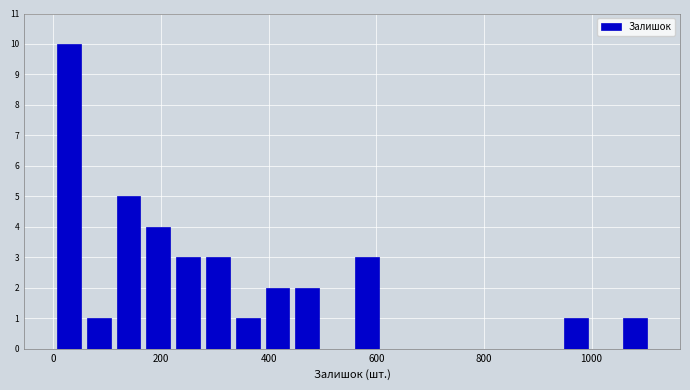

Around what value on the x-axis is the tallest bar? Give the approximate position of its centre, as read against the axis.

20